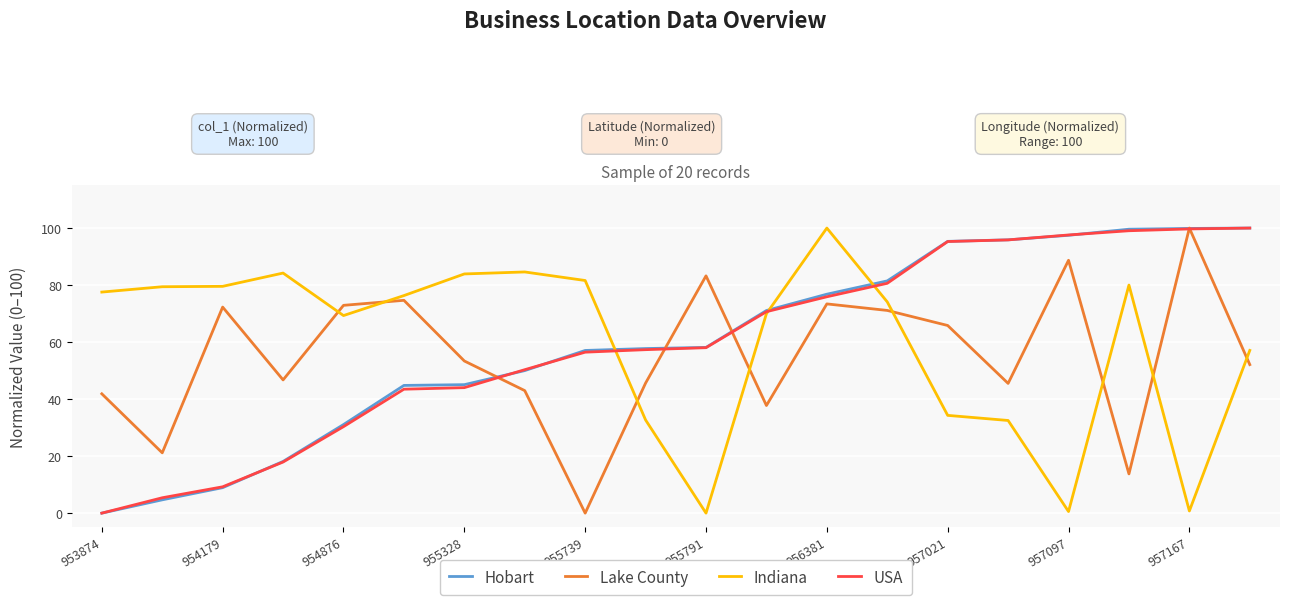

True or false: Indiana and Lake County intersect in this chart.

True